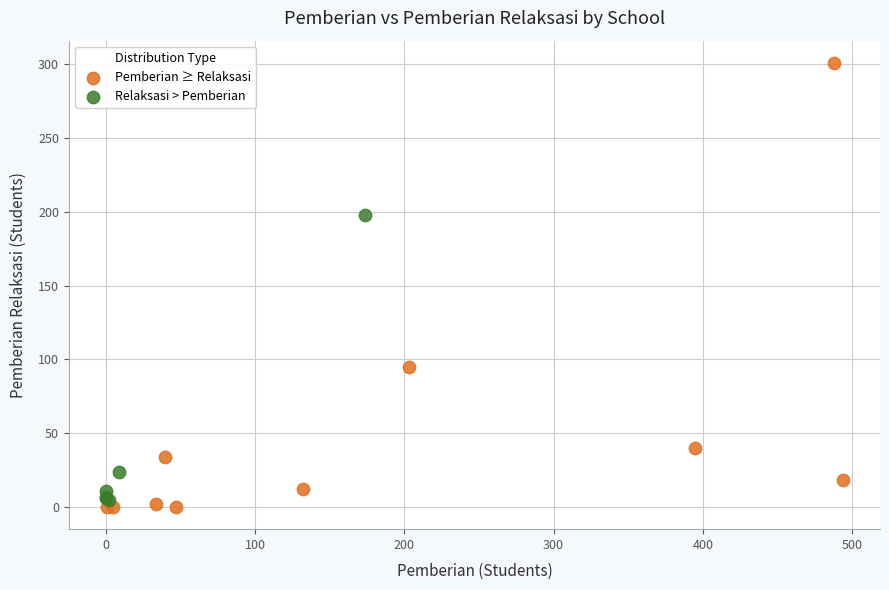

Which series has the largest Y range (max minus min)?

Pemberian ≥ Relaksasi